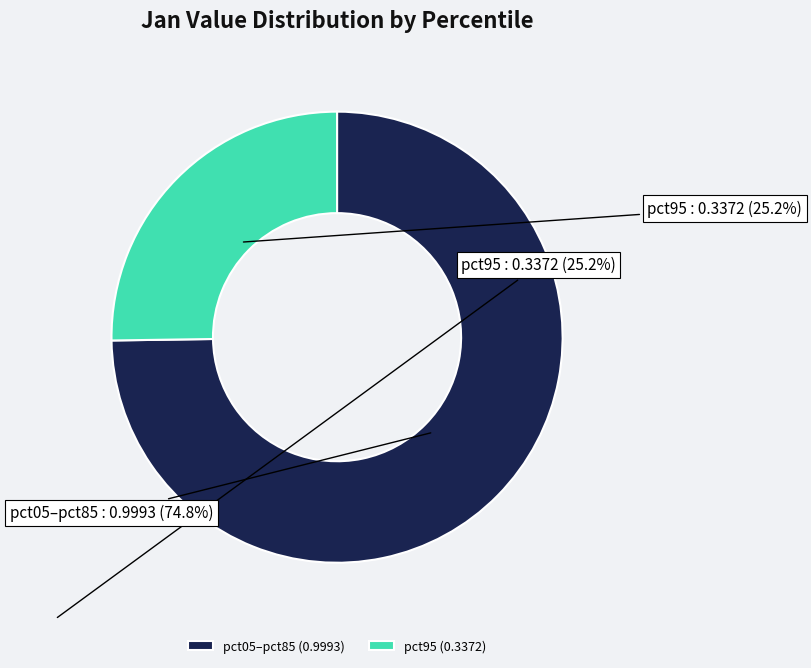

Is there a majority slice in this chart?

Yes